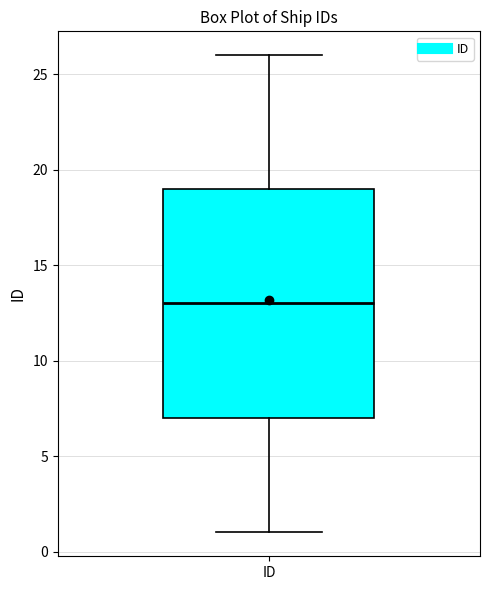

Read this box plot against the y-axis: the position of the median line, the range covered by the box, and the ends of both whiskers. The values are not printed on the chart, so give them approximately, as read against the axis.

median 13, box 7 to 19, whiskers 1 to 26